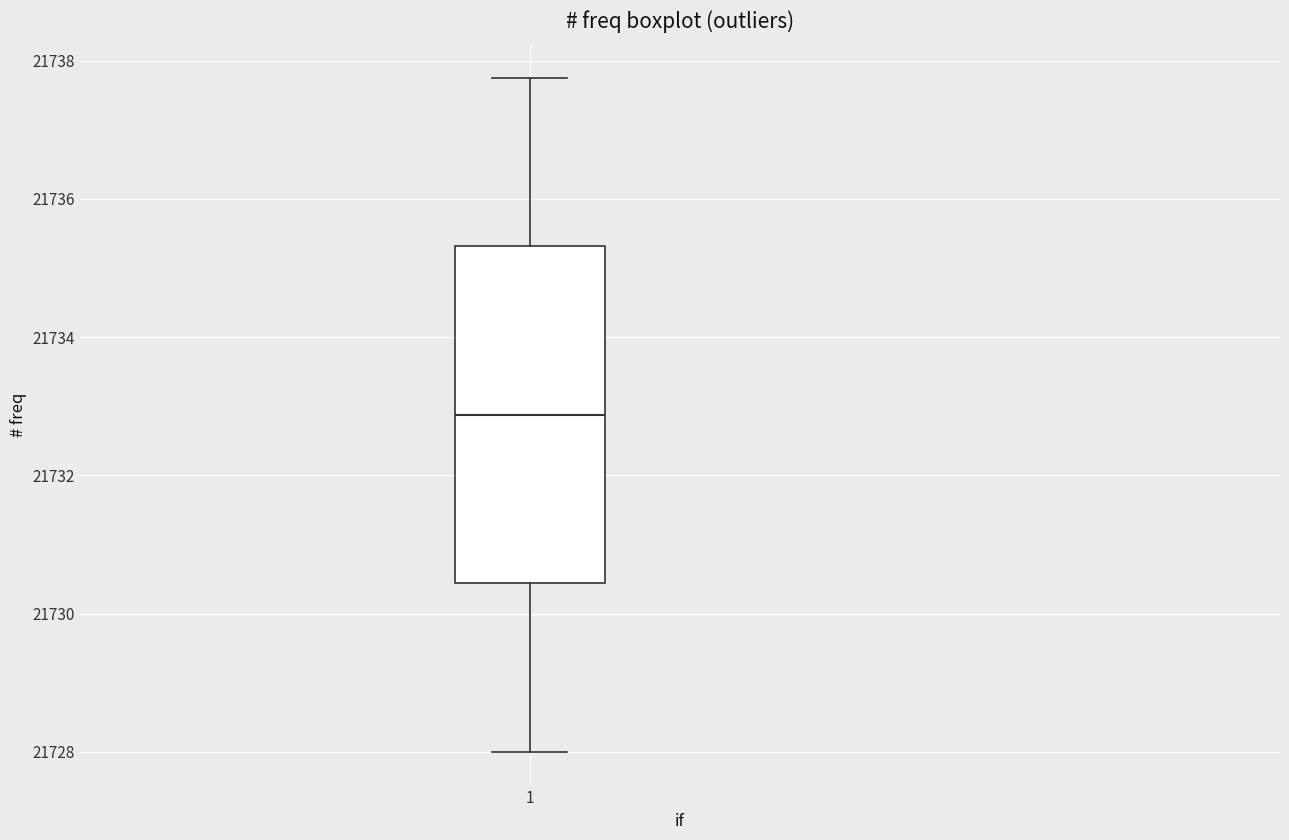

Where is the upper edge of the box at x = 1 on the y-axis? The values are not printed on the chart, so give them approximately, as read against the axis.

21735.4